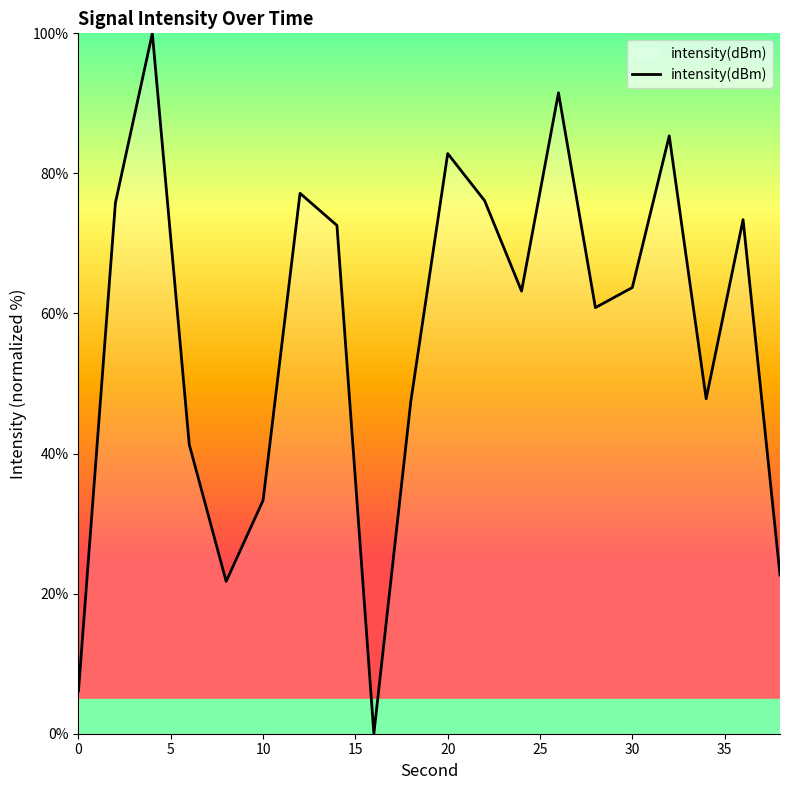

What is the greatest value displayed?

100.0